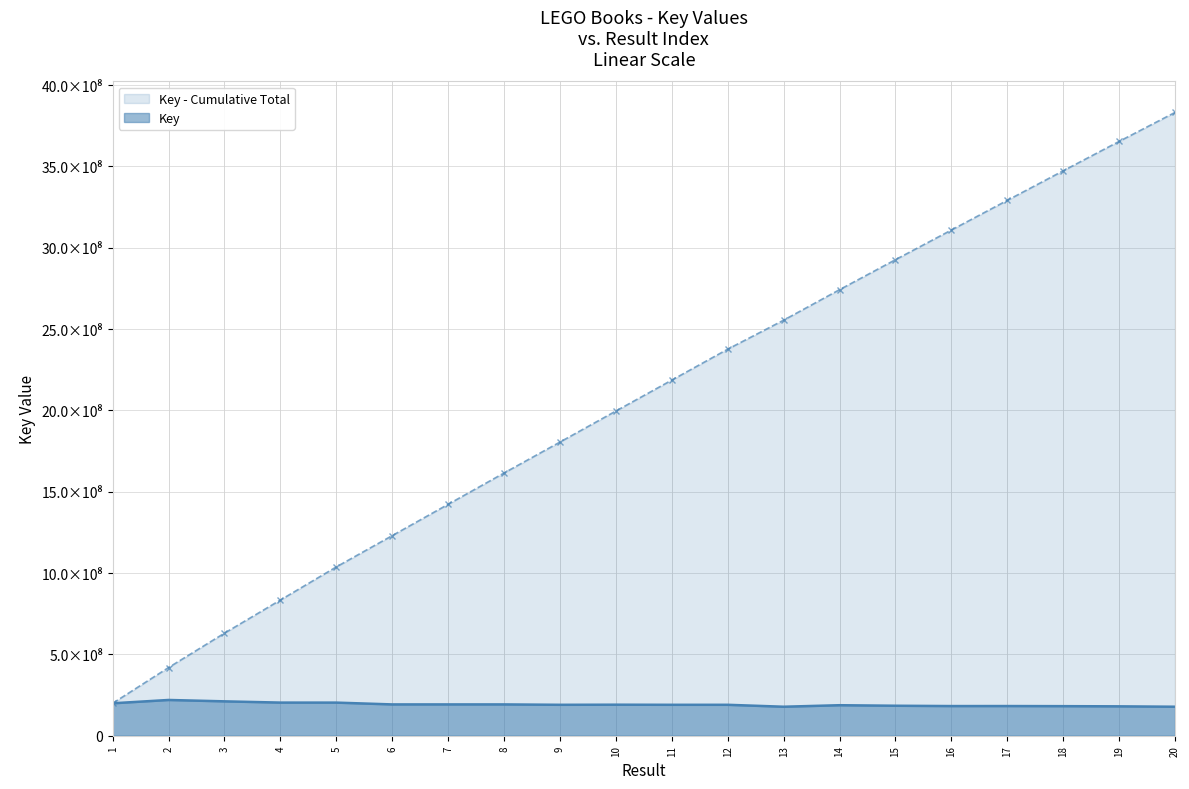

List the labels in order of value, smallest first.

13, 20, 19, 18, 16, 17, 15, 14, 11, 12, 9, 10, 6, 7, 8, 1, 5, 4, 3, 2